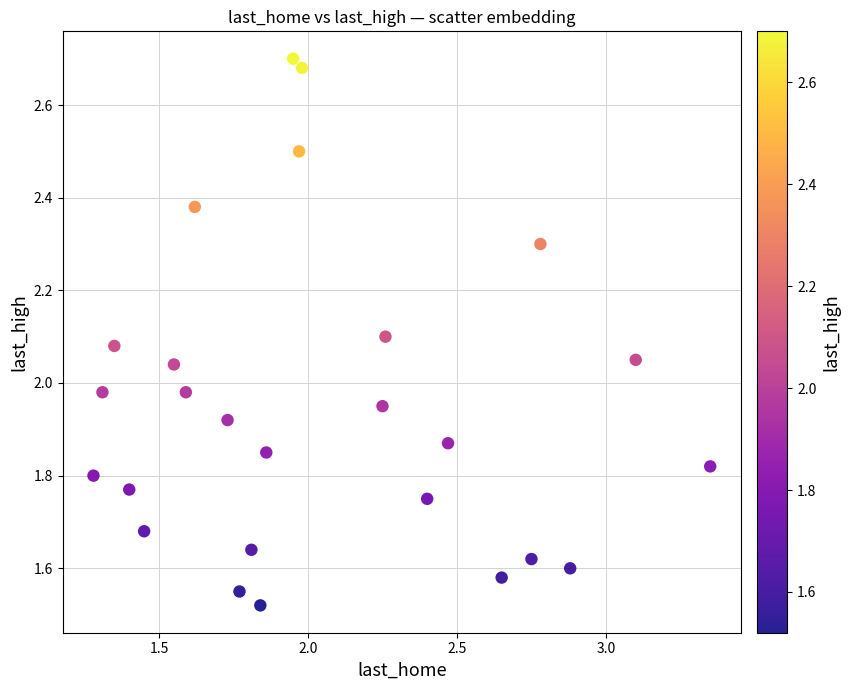

What is the range of Y values (max minus min)?

1.2